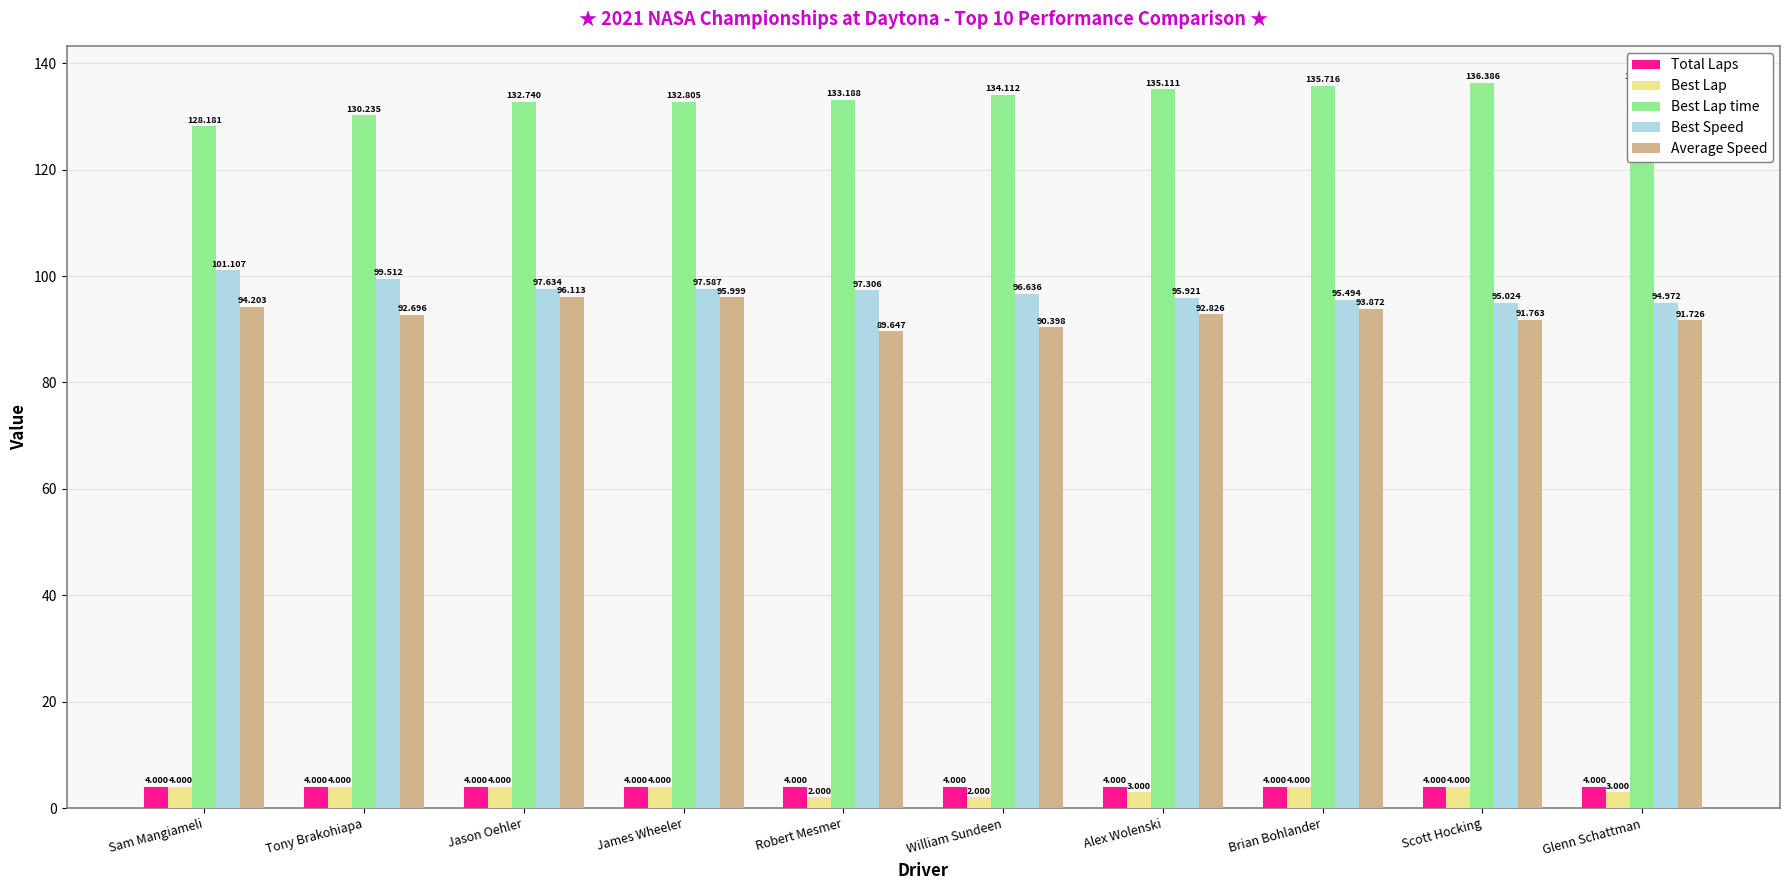

What is the difference between the maximum and second lowest values in the Best Lap series?

2.0